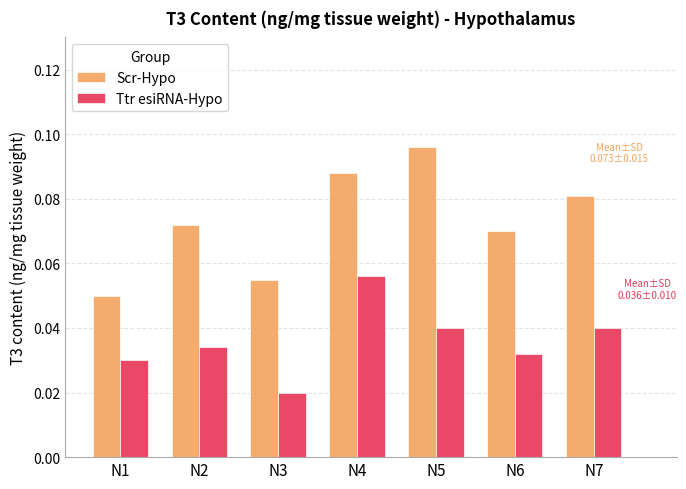

How many groups of bars are there?

7